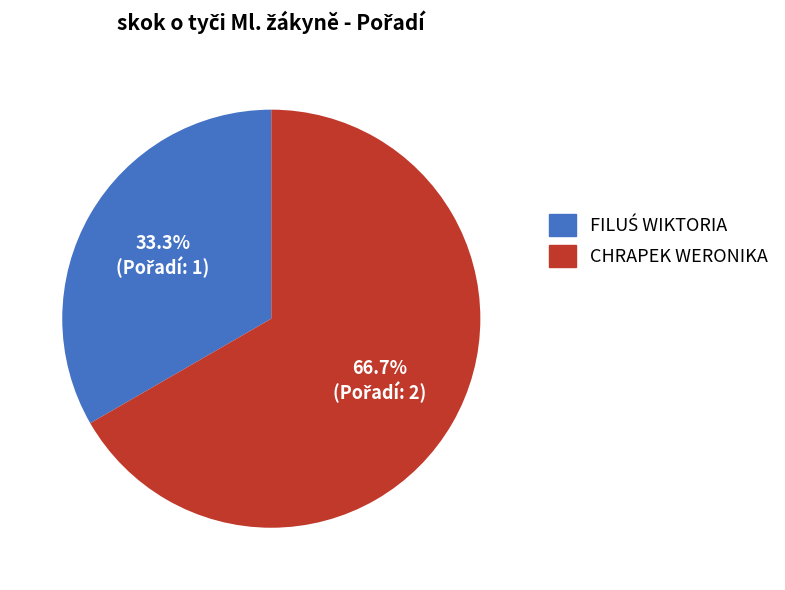

Which category accounts for the majority?

CHRAPEK WERONIKA